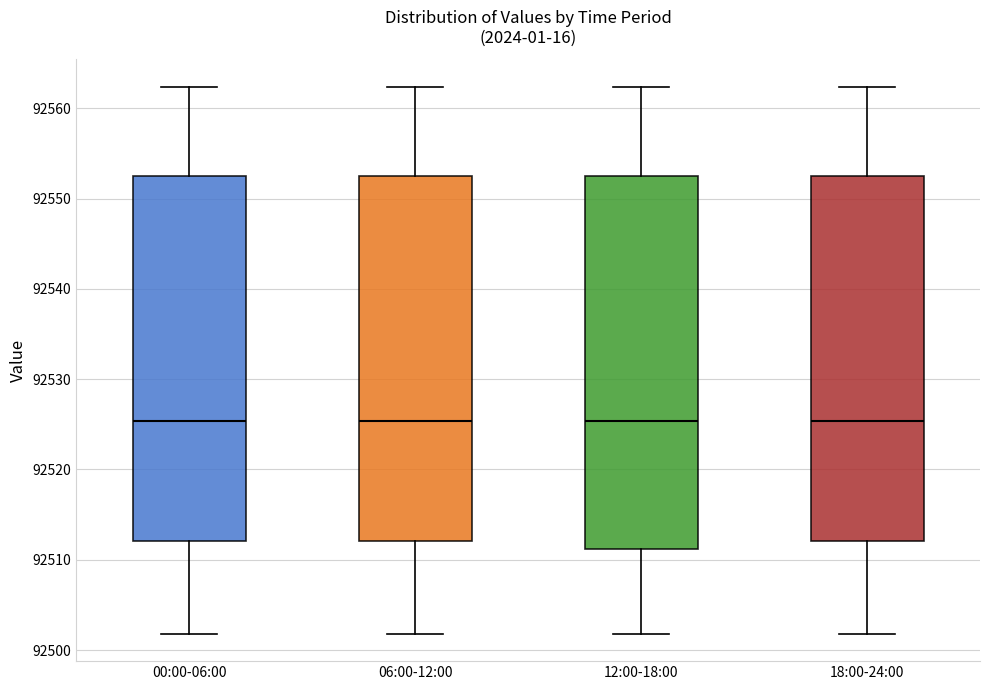

Reading left to right, transcribe this box plot: for each box, give where its median line is, the range the box spans, and where its two whiskers end, as read against the y-axis. The values are not printed on the chart, so give them approximately, as read against the axis.

00:00-06:00: median 92525, box 92512 to 92552, whiskers 92502 to 92562
06:00-12:00: median 92525, box 92512 to 92552, whiskers 92502 to 92562
12:00-18:00: median 92525, box 92511 to 92552, whiskers 92502 to 92562
18:00-24:00: median 92525, box 92512 to 92552, whiskers 92502 to 92562